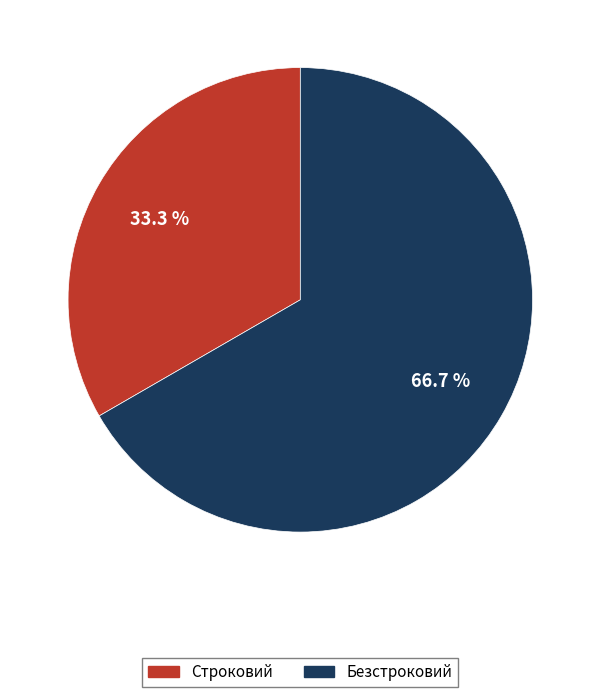

Is the sum of Безстроковий and Строковий greater than half?

Yes